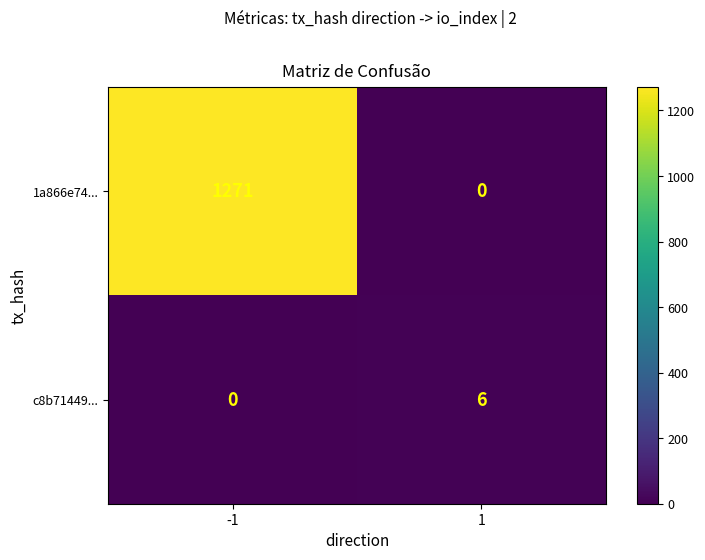

Is the value of c8b71449... at -1 greater than the value of 1a866e74... at -1?

No